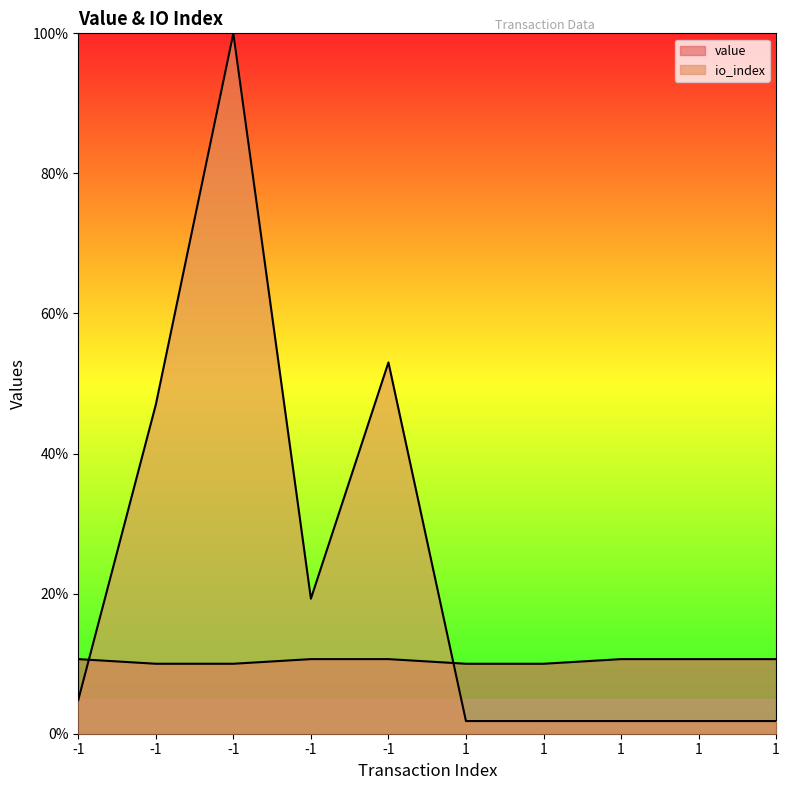

List the labels in order of io_index value, largest first.

-1, -1, -1, -1, -1, 1, 1, 1, 1, 1